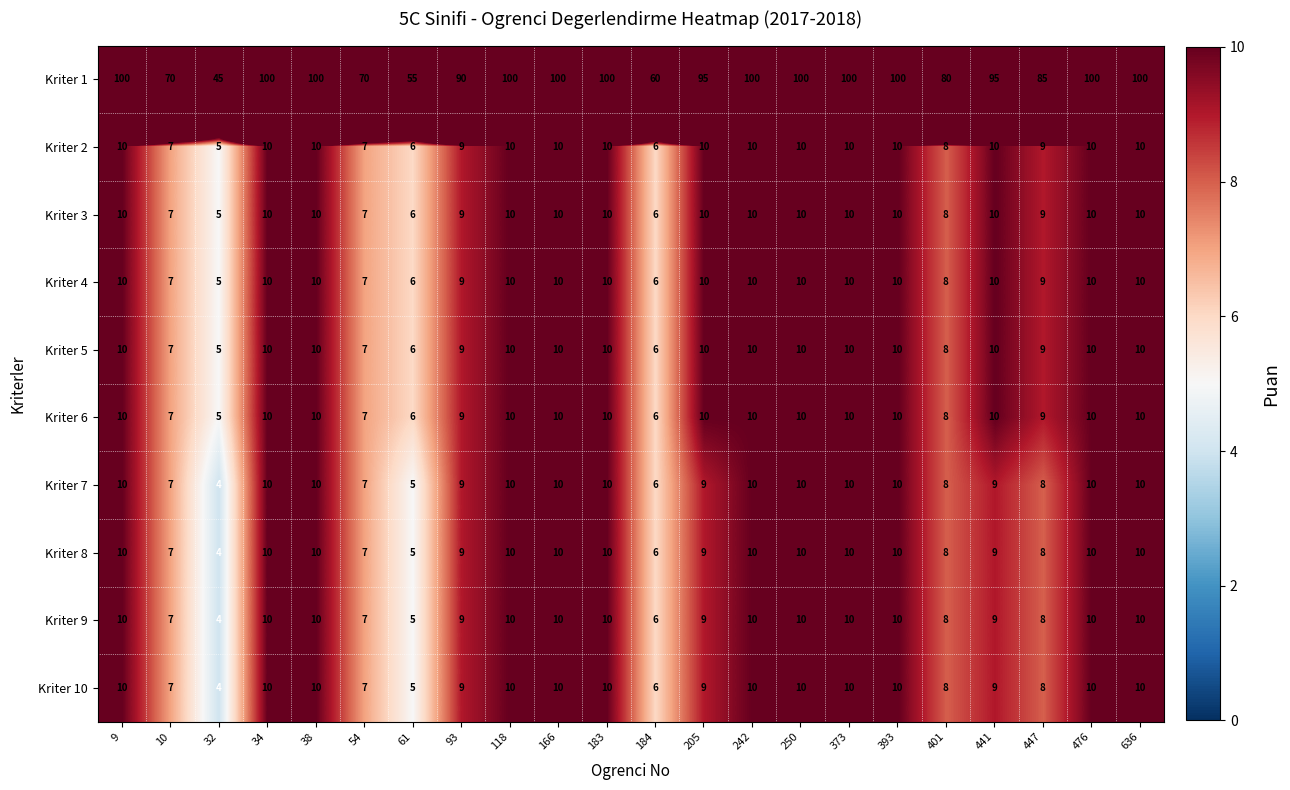

How many Kriter 4 values are between 8 and 10?

17